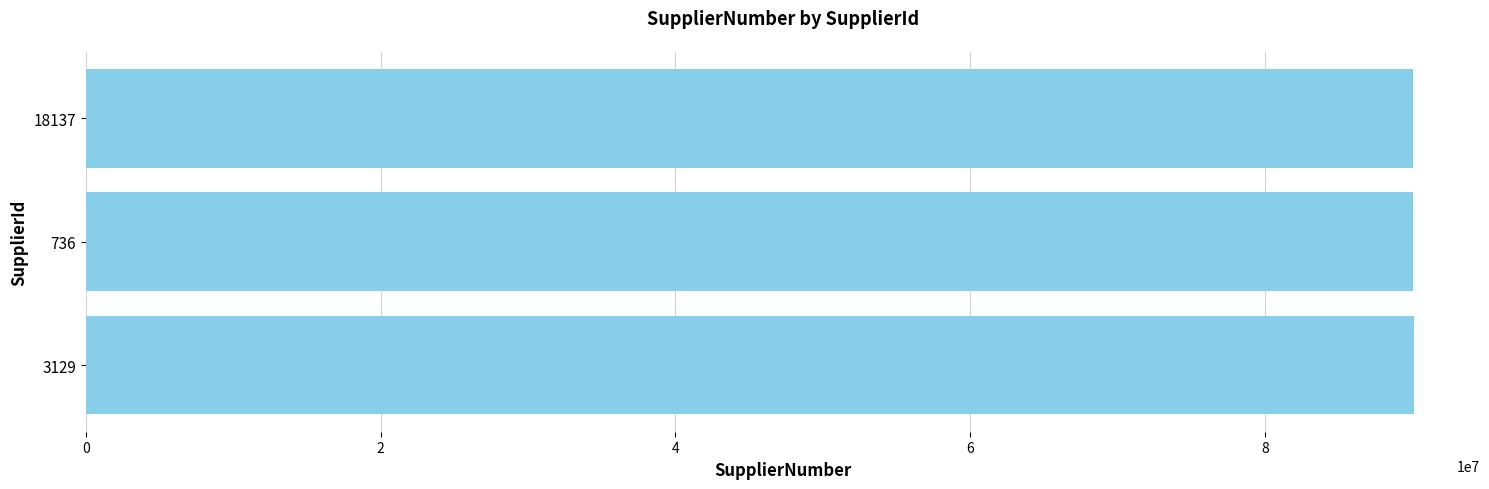

What is the ratio of the value at 18137 to the value at 736?

1.0